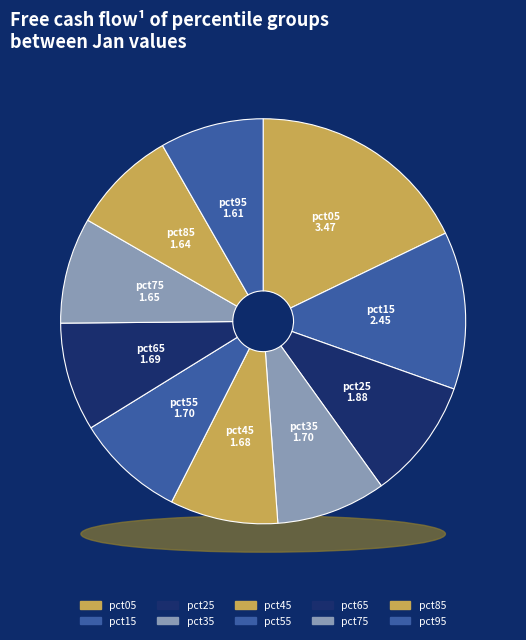

How many slices are in this pie chart?

10